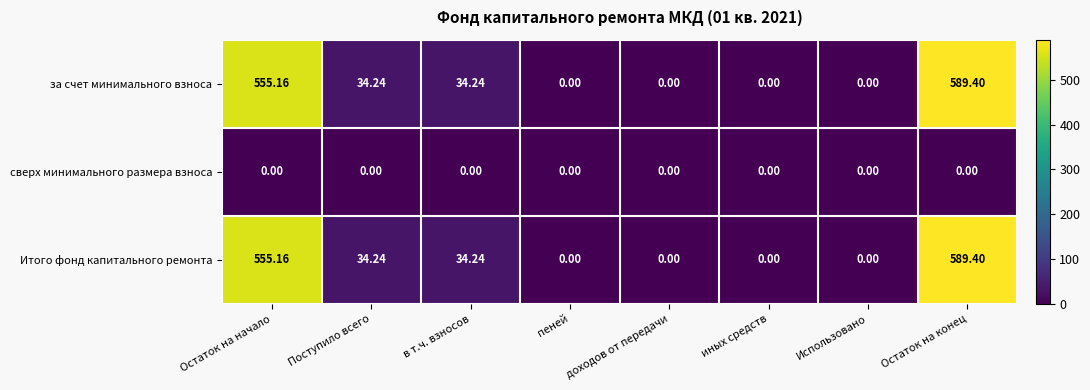

Is the value of за счет минимального взноса at в т.ч. взносов greater than the value of сверх минимального размера взноса at Поступило всего?

Yes